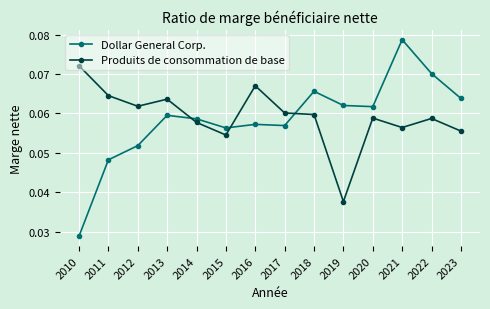

At which label does Dollar General Corp. reach its peak?

2021